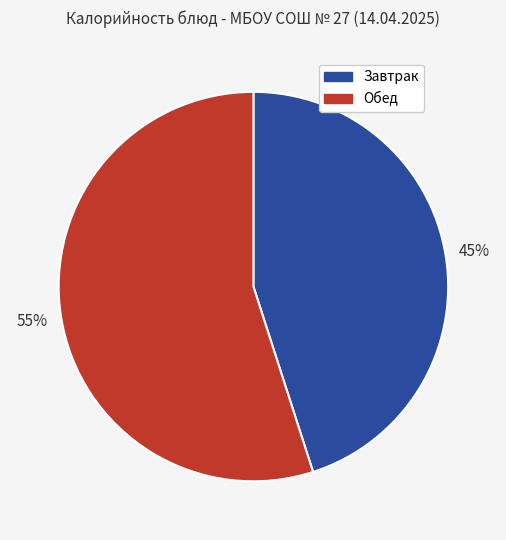

To the nearest percent, what is the difference between the largest and smallest slice percentages?

10%